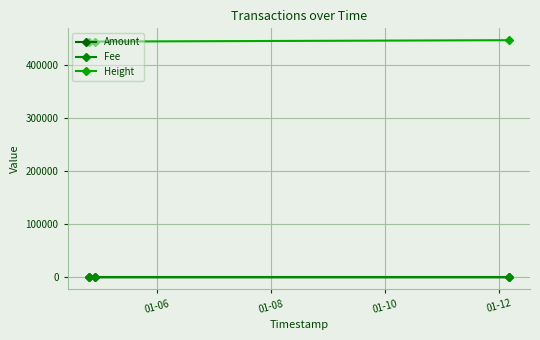

Which series has the largest total across all categories?

Height